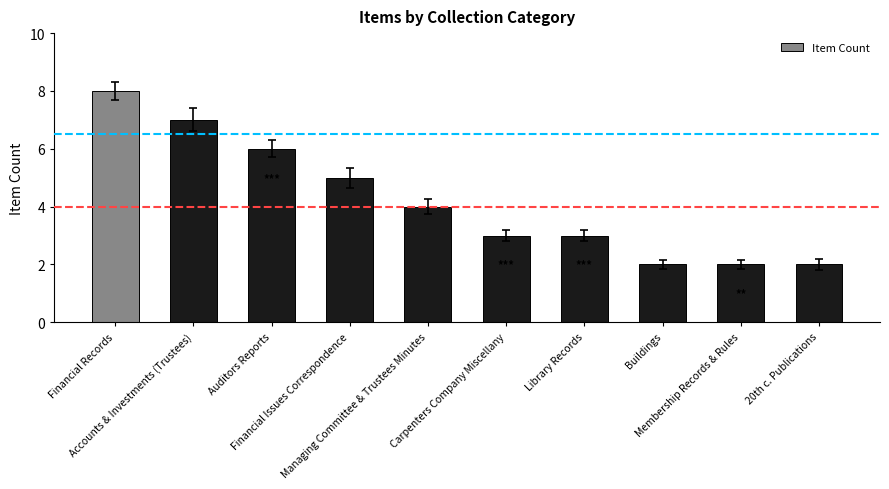

What is the change in value from Financial Issues Correspondence to Membership Records & Rules?

-3